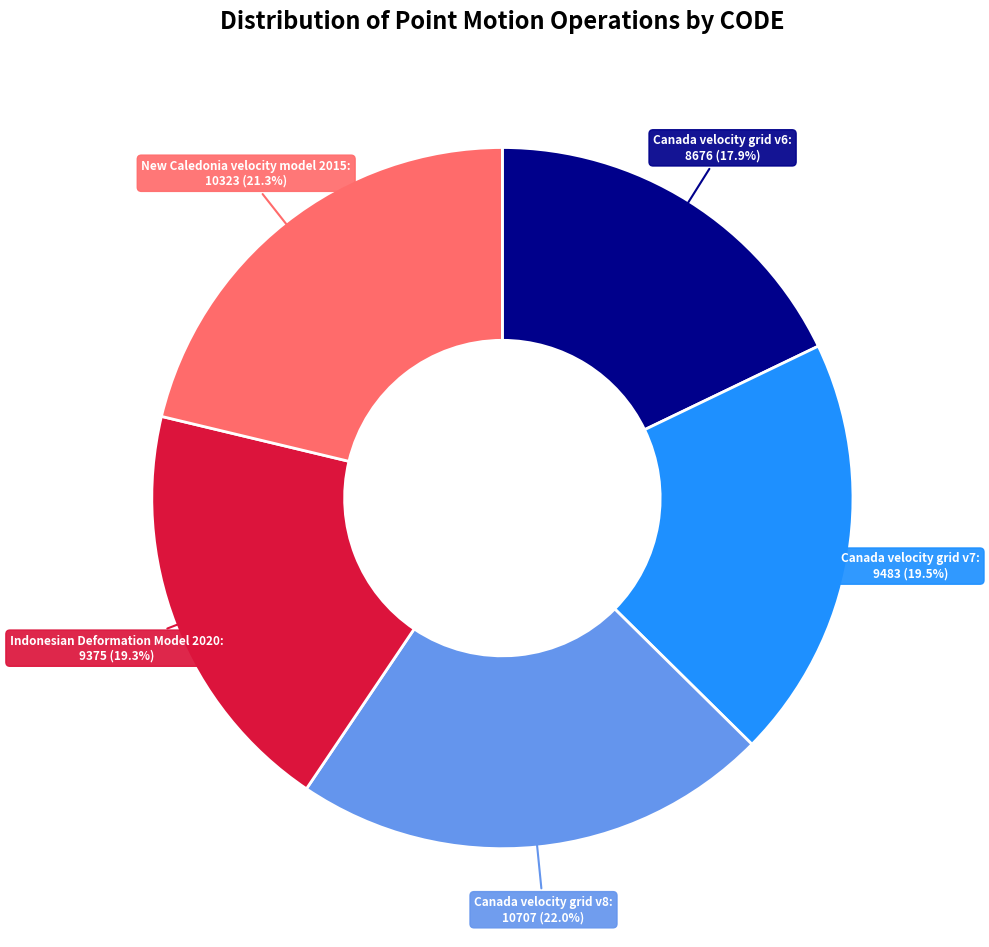

Is there a majority slice in this chart?

No